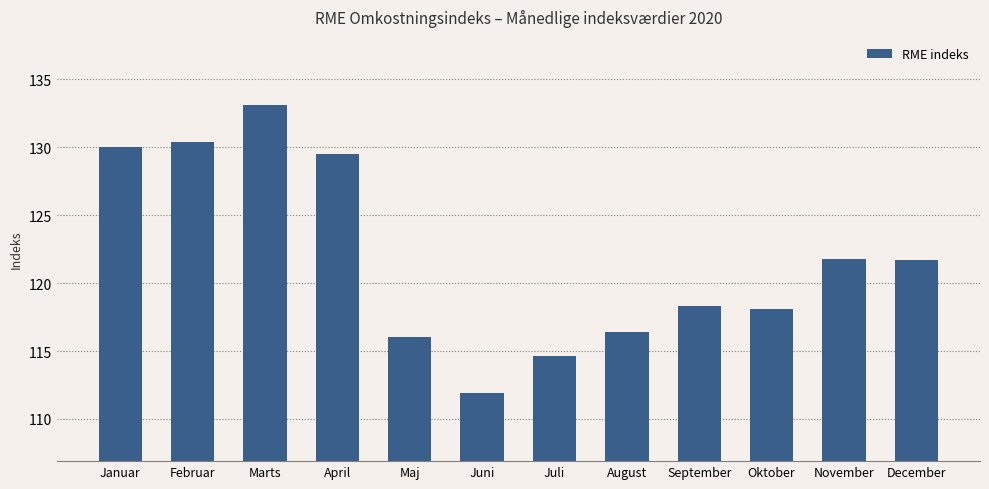

What is the average value?

121.8